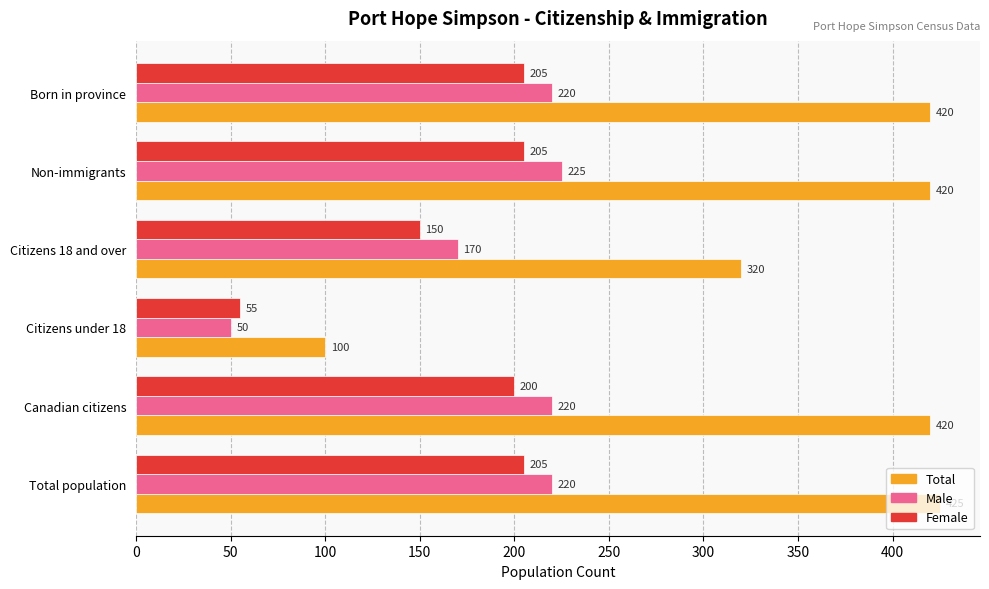

What are all the series names shown in the legend?

Total, Male, Female